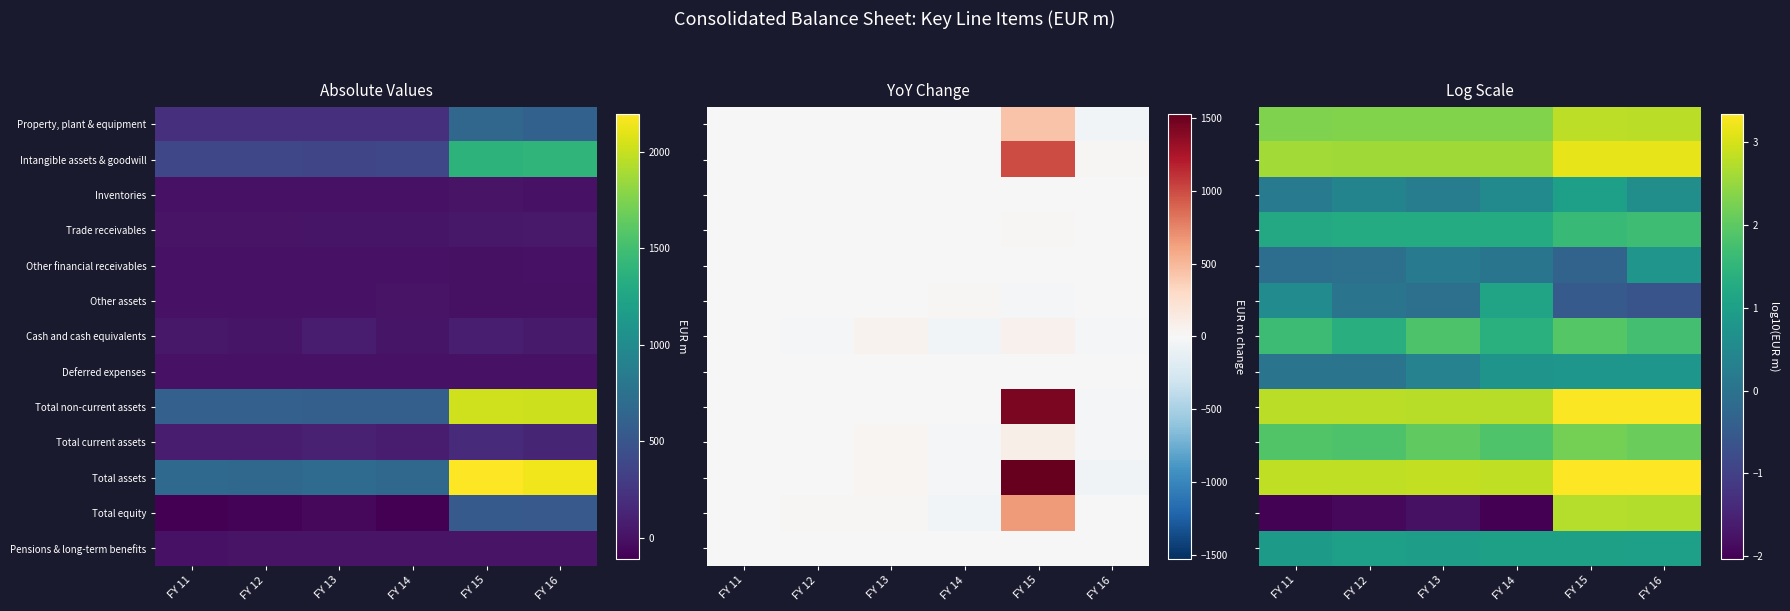

Rank the categories by Total equity value from lowest to highest.

FY 14, FY 11, FY 12, FY 13, FY 16, FY 15